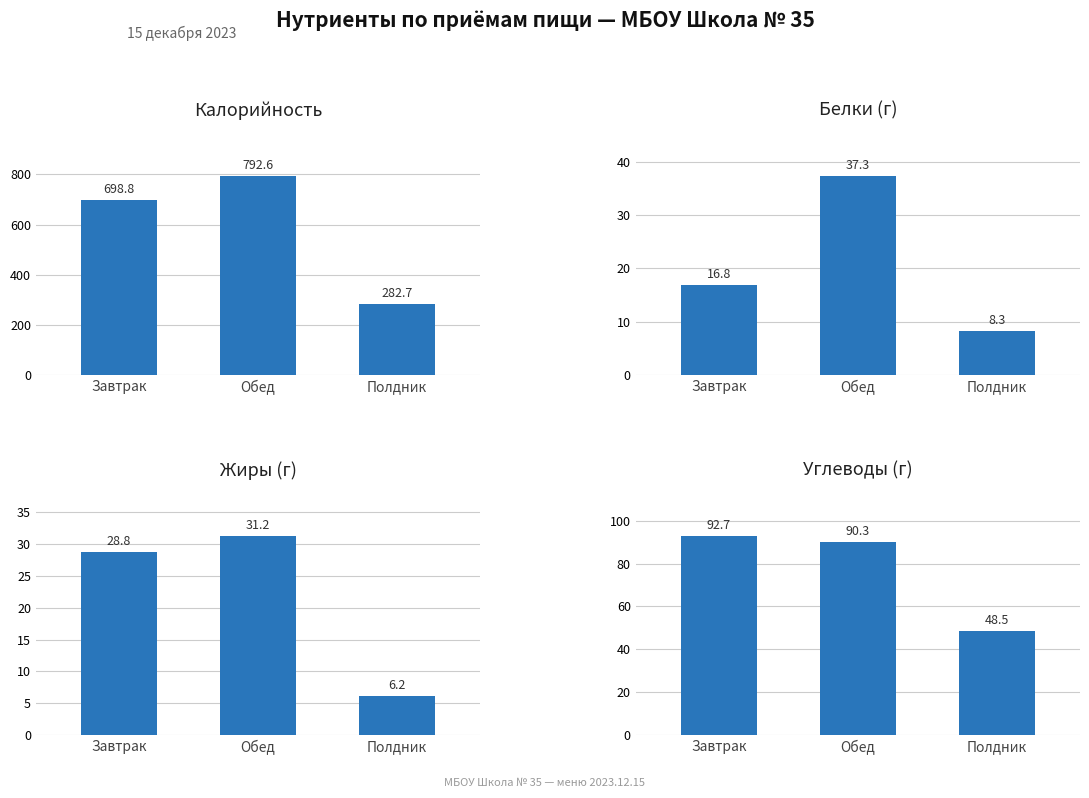

What is the highest value of the Белки (г) series?

37.3